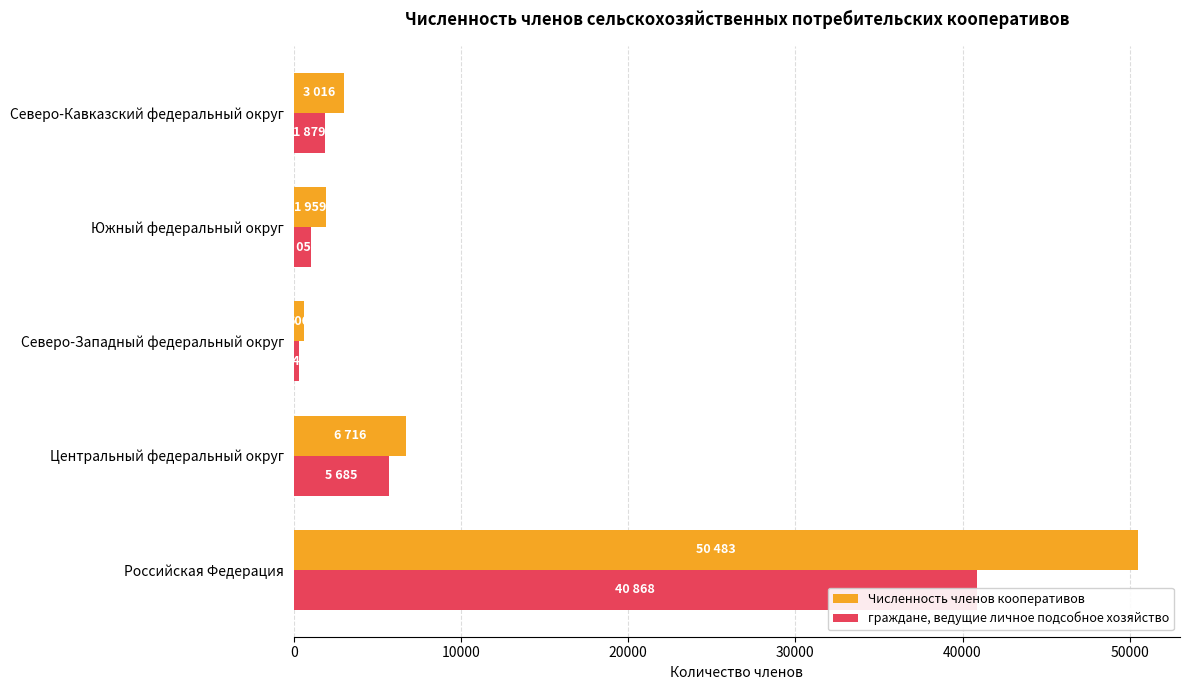

List the series in order of their overall mean, lowest first.

граждане, ведущие личное подсобное хозяйство, Численность членов кооперативов